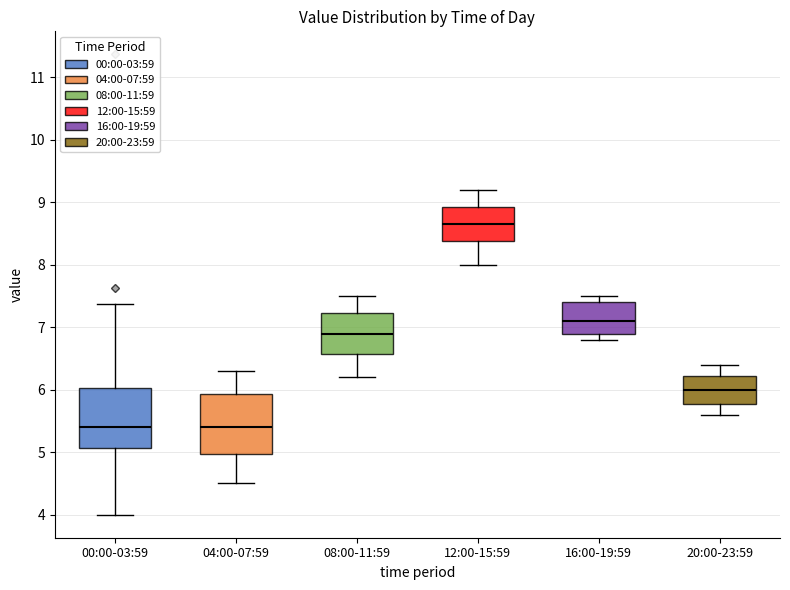

Reading left to right, read every box against the y-axis: the position of its median line, the range the box covers, and the ends of its whiskers. The values are not printed on the chart, so give them approximately, as read against the axis.

00:00-03:59: median 5.4, box 5.1 to 6.0, whiskers 4.0 to 7.4
04:00-07:59: median 5.4, box 5.0 to 5.9, whiskers 4.5 to 6.3
08:00-11:59: median 6.9, box 6.6 to 7.2, whiskers 6.2 to 7.5
12:00-15:59: median 8.7, box 8.4 to 8.9, whiskers 8.0 to 9.2
16:00-19:59: median 7.1, box 6.9 to 7.4, whiskers 6.8 to 7.5
20:00-23:59: median 6.0, box 5.8 to 6.2, whiskers 5.6 to 6.4